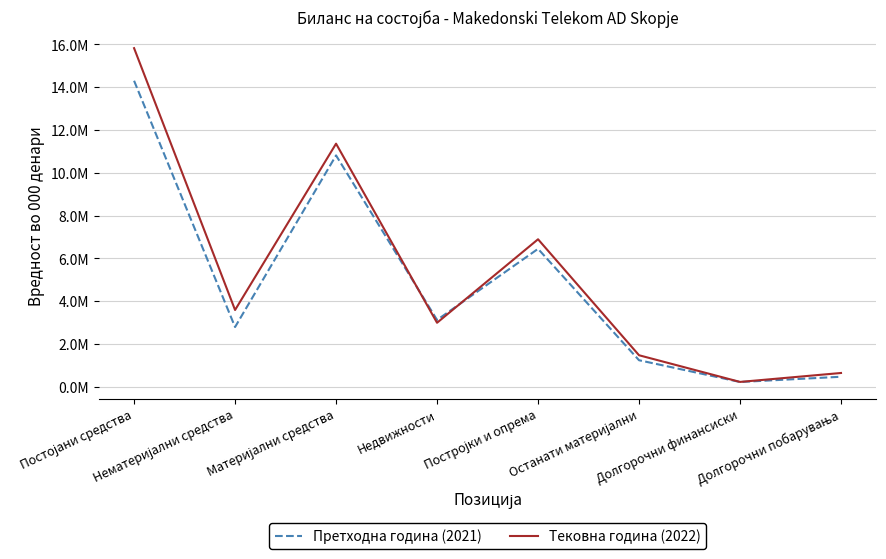

Is this an area chart (filled region under the line)?

No